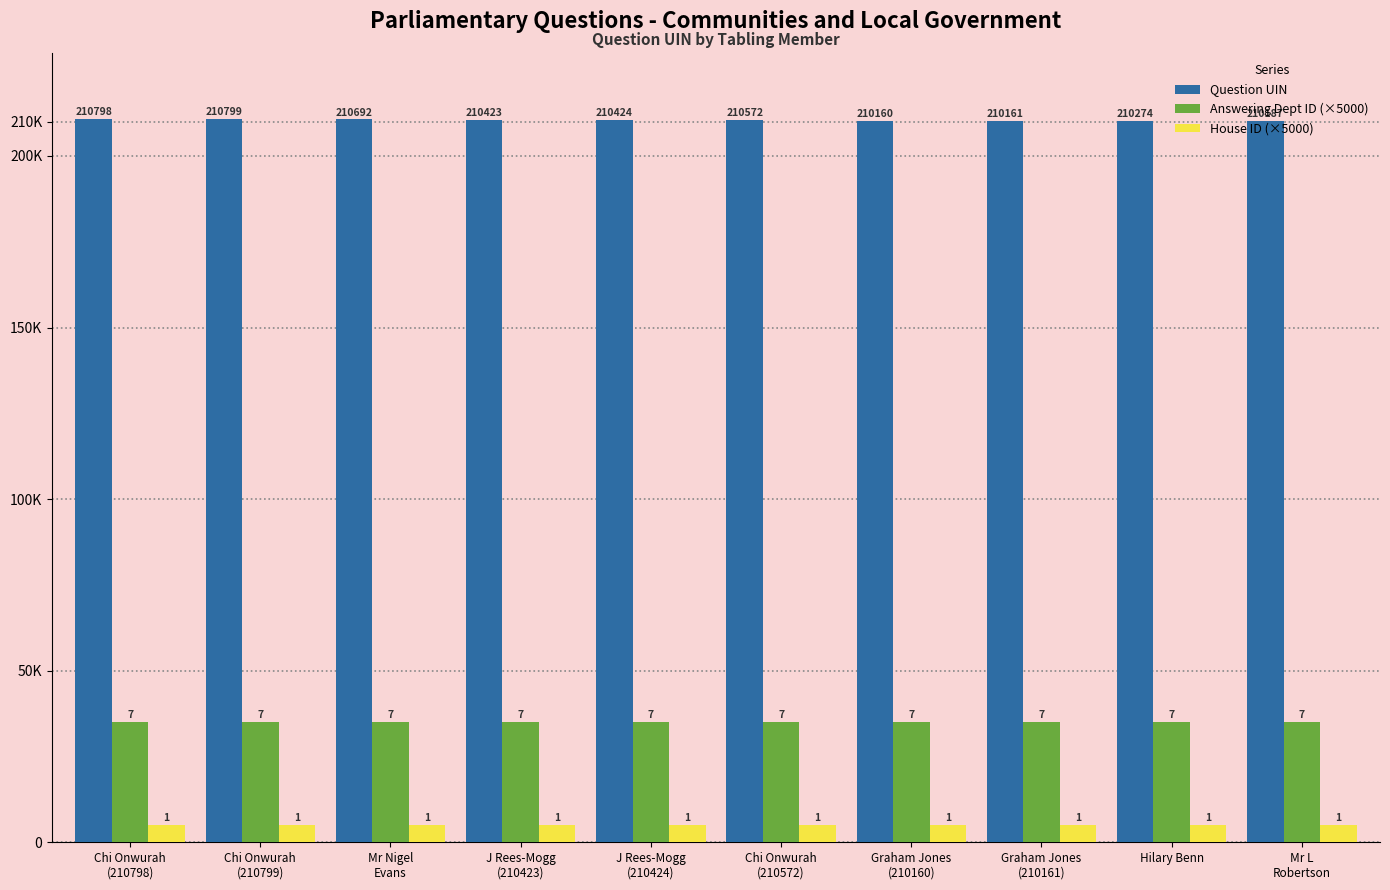

The Answering Dept ID (×5000) series shows 57789 at Hilary Benn. True or false?

False